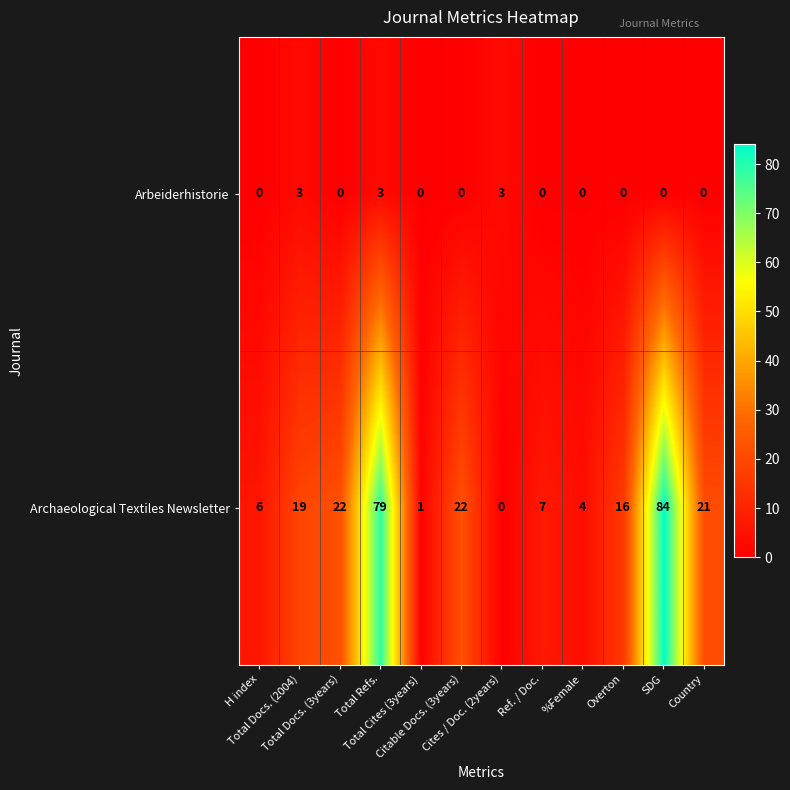

What is the sum of all Arbeiderhistorie values?

9